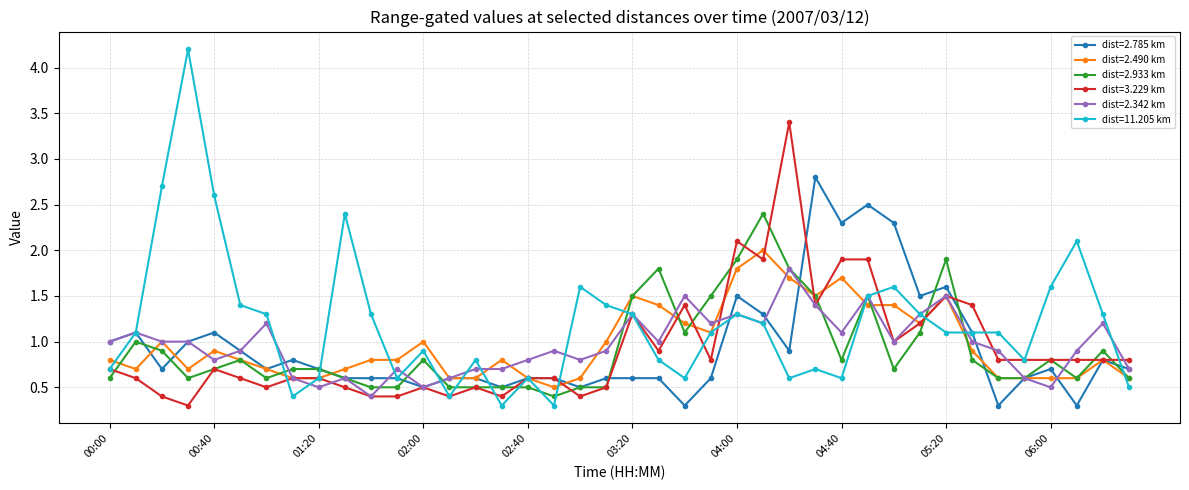

At how many categories does at least one series exceed 0?

40